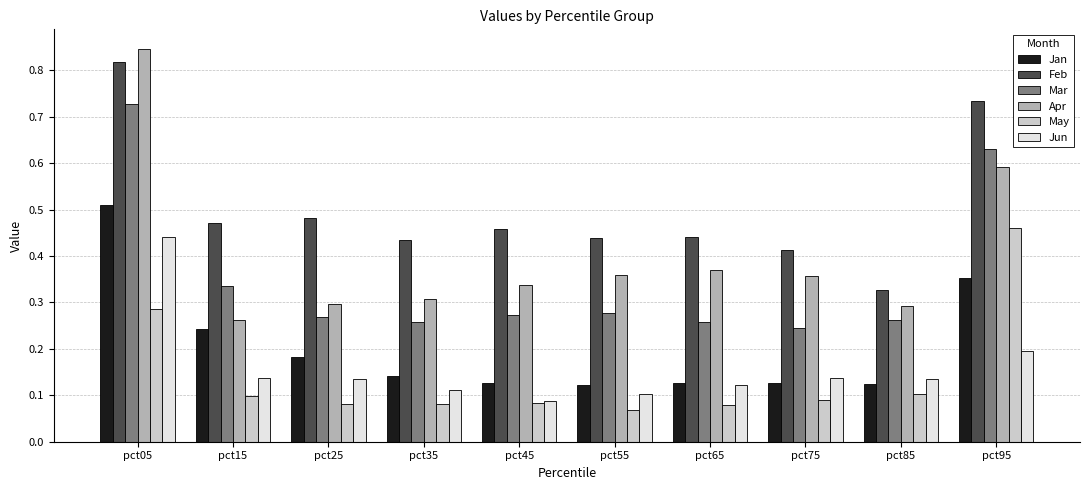

At how many categories does at least one series exceed 0?

10